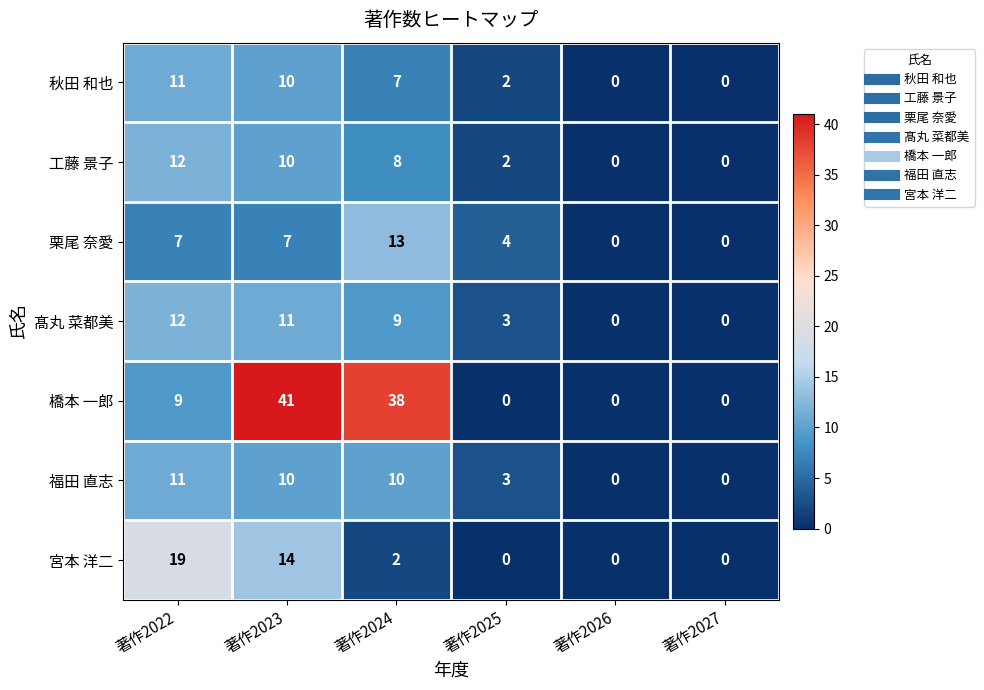

What is the total value across all series at 著作2025?

14